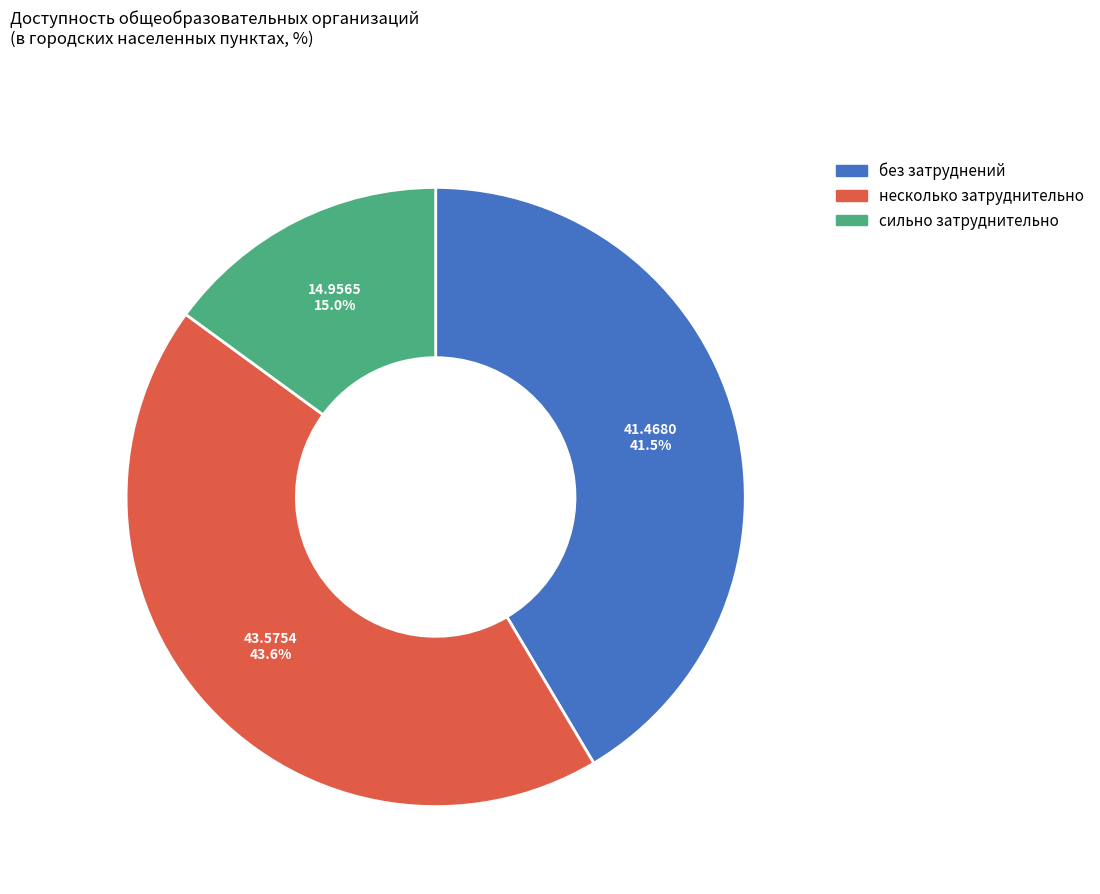

Does any single category account for the majority?

No